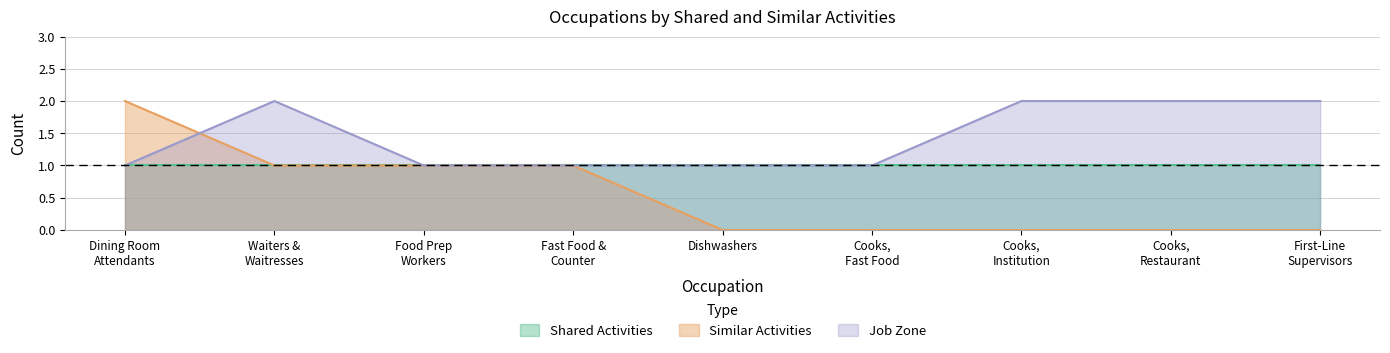

Which series has the largest range (max minus min)?

Similar Activities